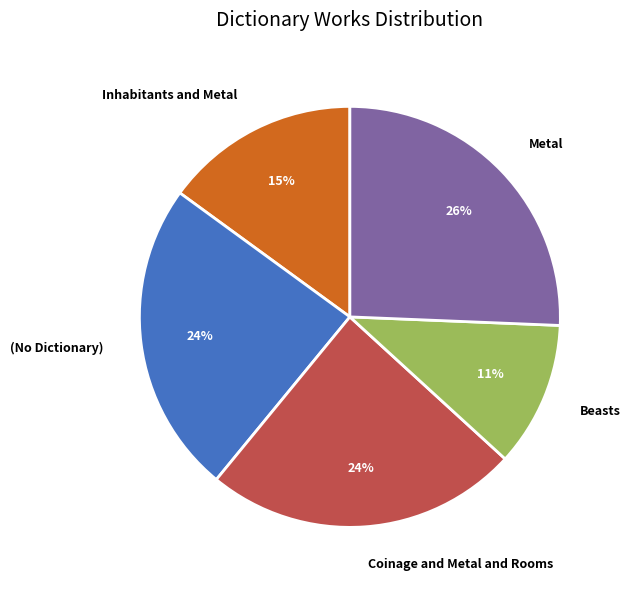

To the nearest percent, what is the combined percentage of Coinage and Metal and Rooms and Inhabitants and Metal?

39%